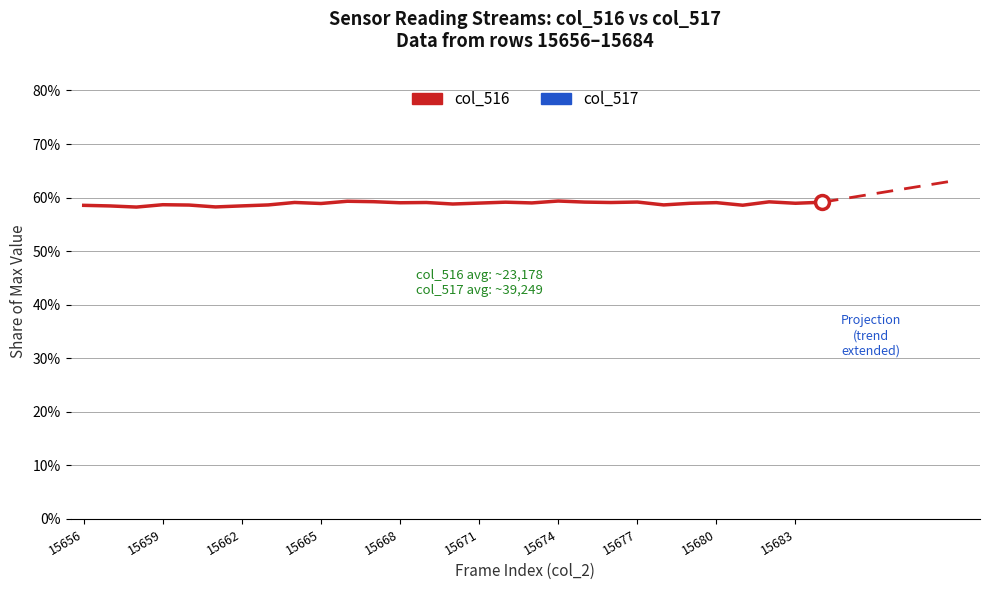

Does the chart have visible grid lines?

Yes